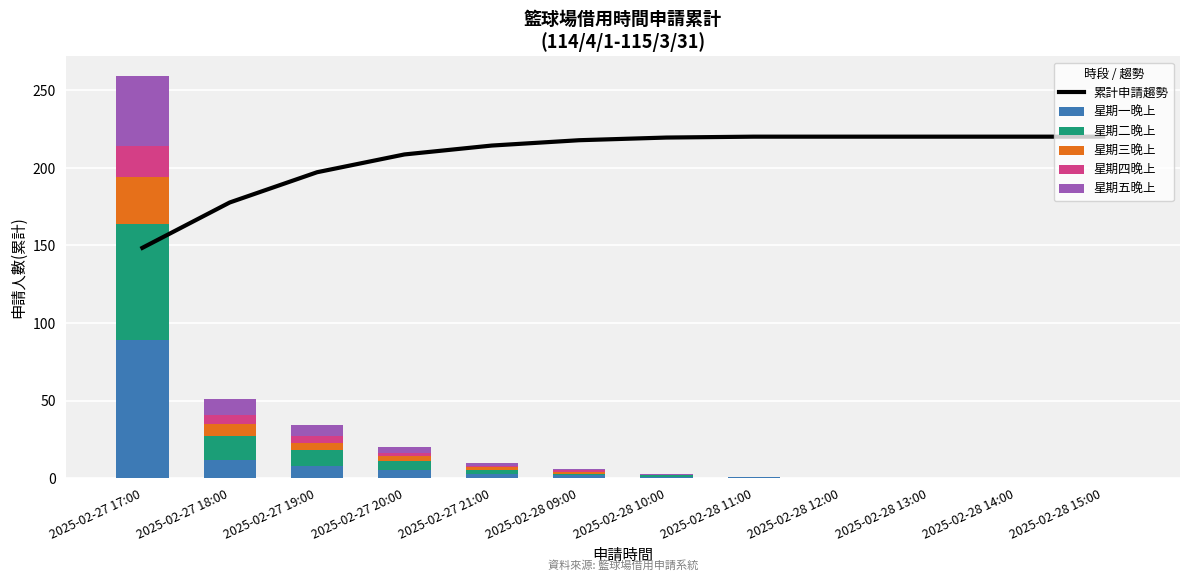

What is the label of the 9th bar from the right?

2025-02-27 20:00